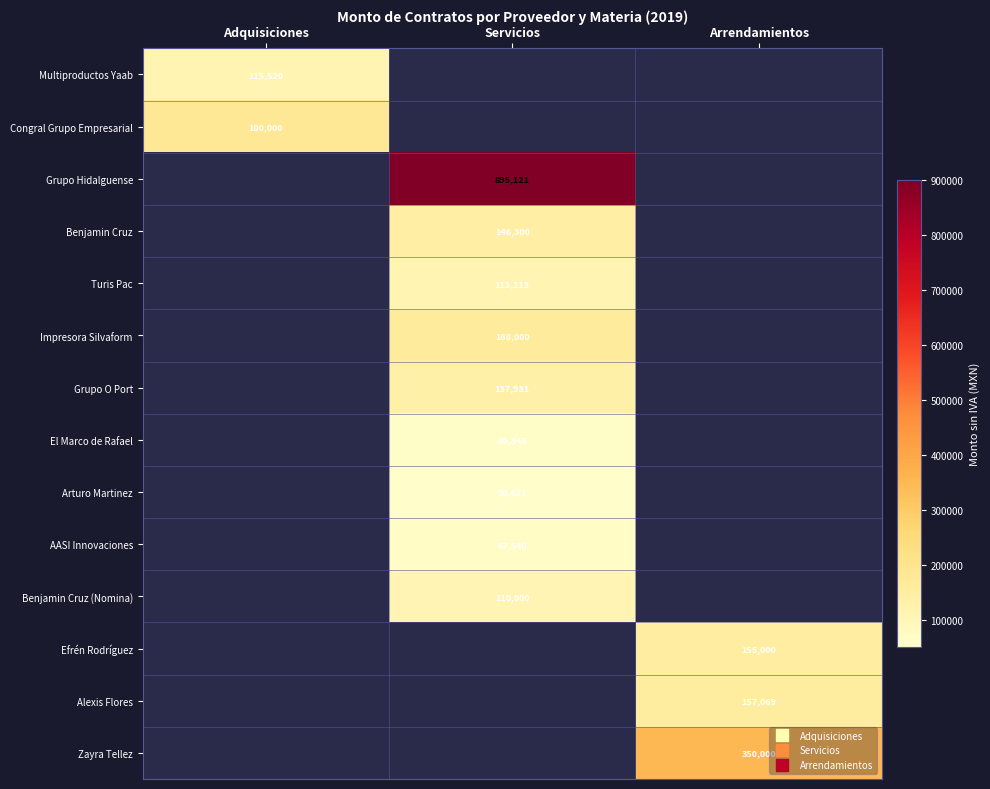

At which category does the chart reach its minimum across all series?

Servicios